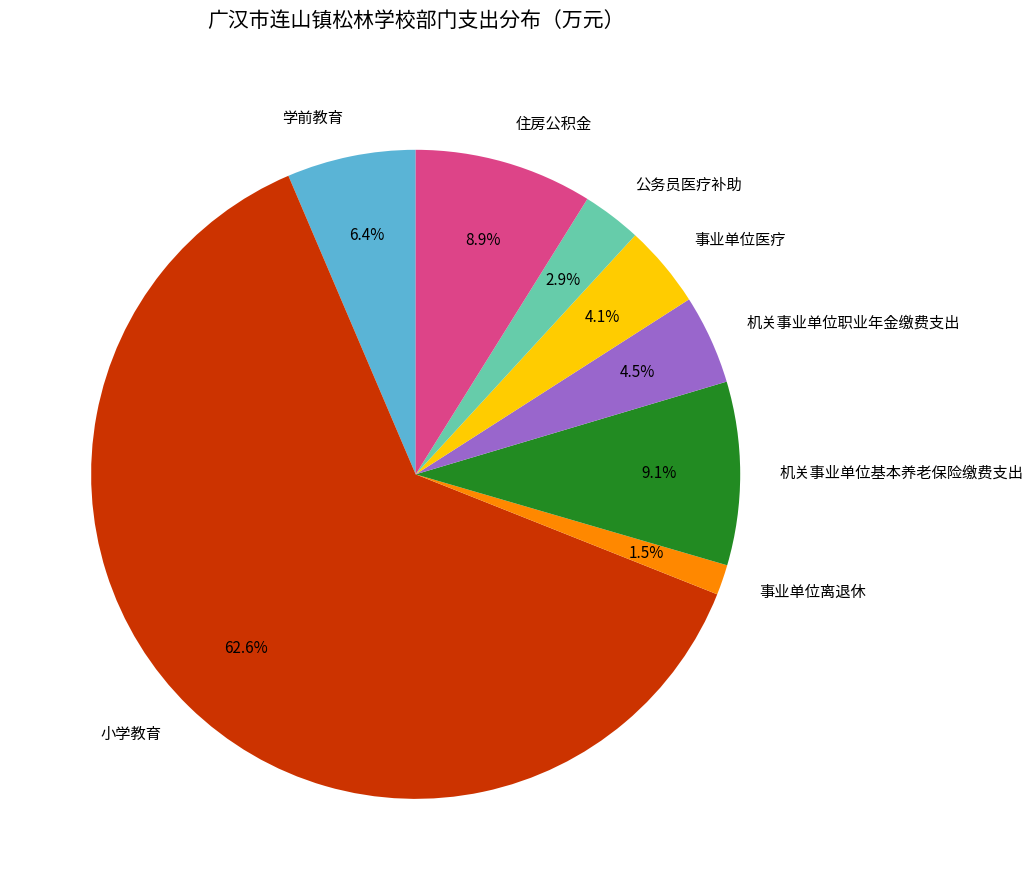

How much of the chart is everything except 公务员医疗补助?

97.1%